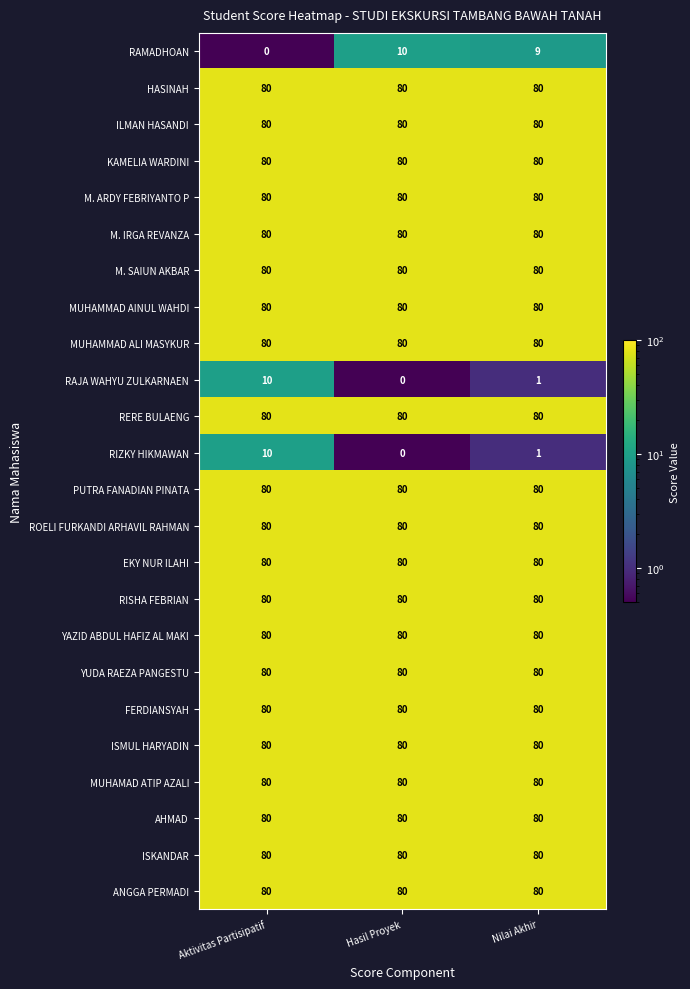

What is the maximum value shown in the chart?

80